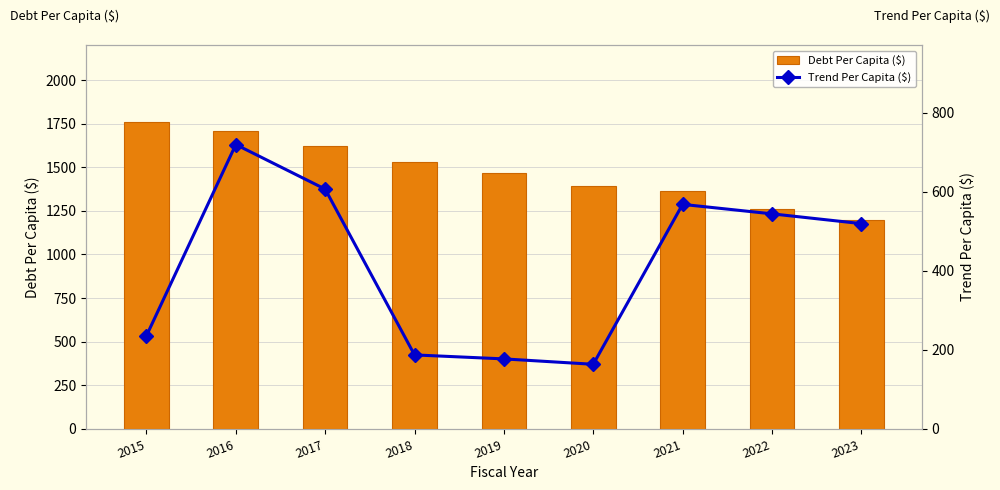

Is it true that Trend Per Capita ($) equals 235.7 at 2015?

True